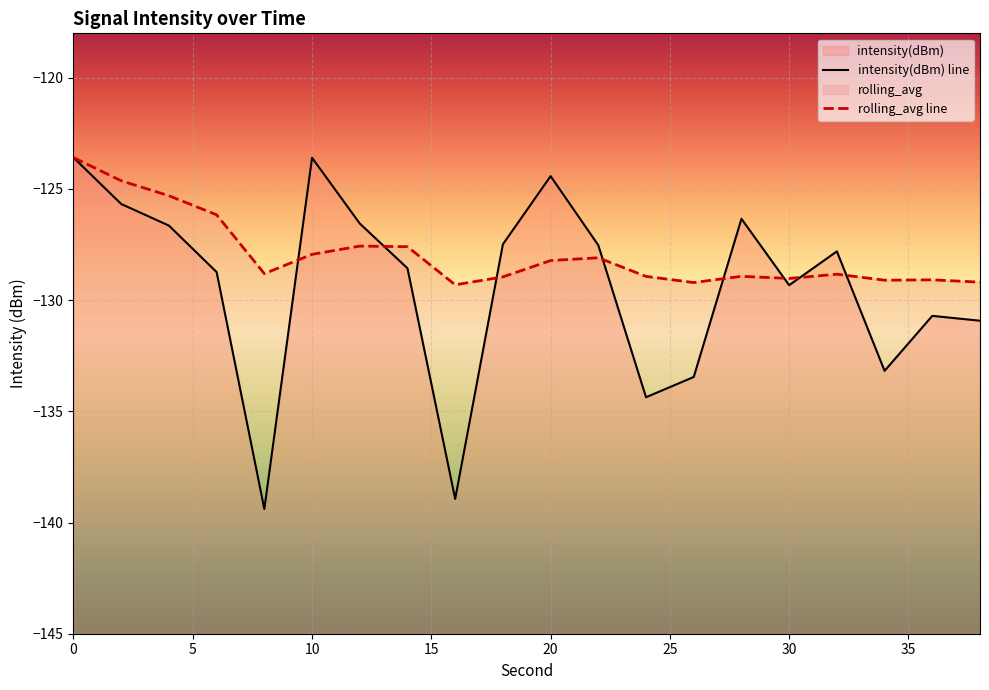

True or false: intensity(dBm) has a value of -133.5 at 26.

True